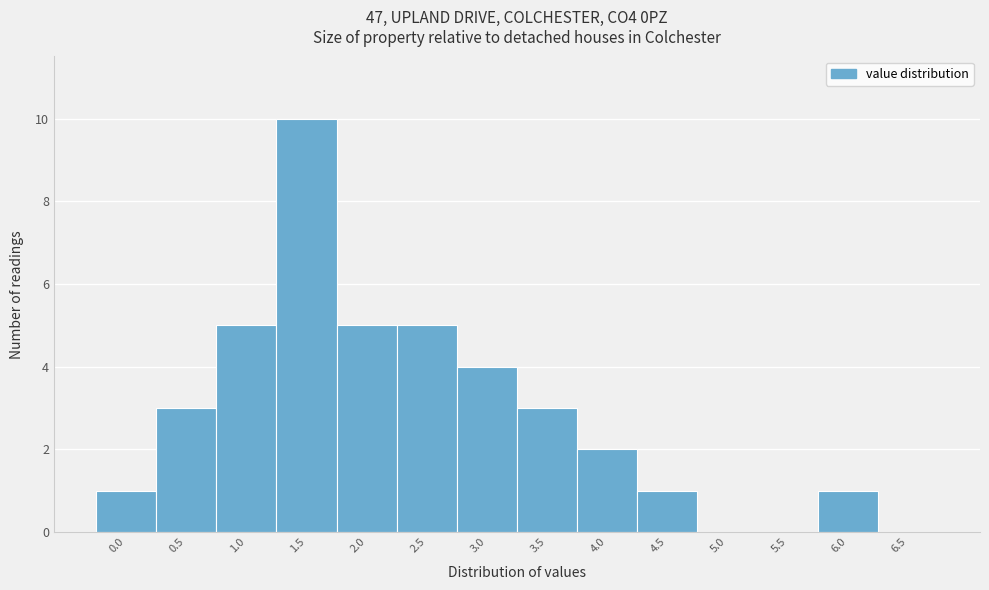

Reading left to right, what are all the values shown in this chart?

0.0=1	0.5=3	1.0=5	1.5=10	2.0=5	2.5=5	3.0=4	3.5=3	4.0=2	4.5=1	5.0=0	5.5=0	6.0=1	6.5=0